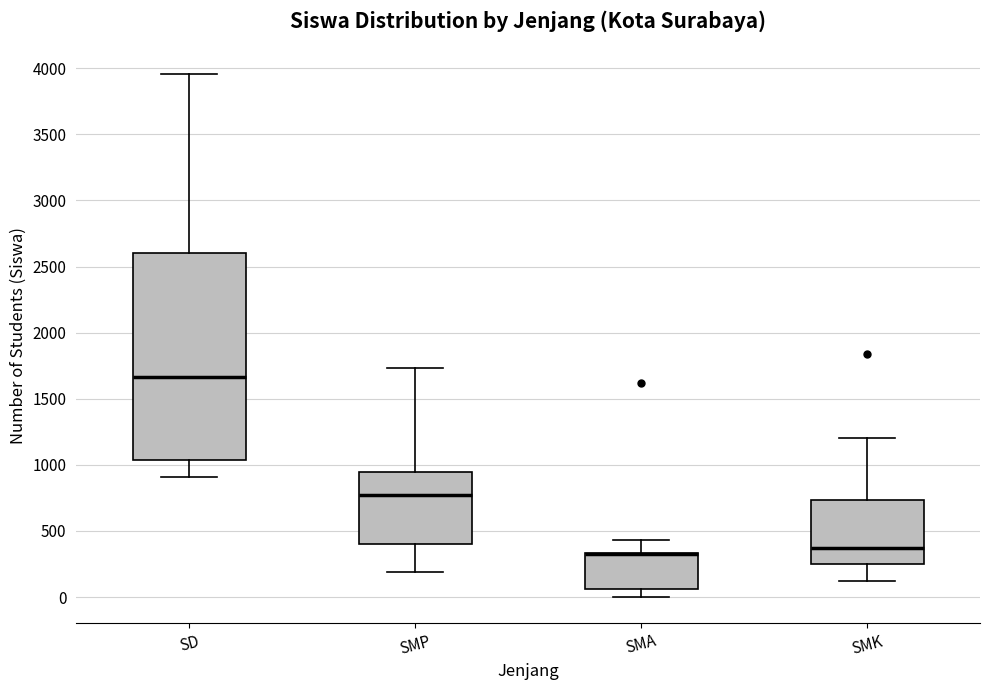

Reading left to right, read every box against the y-axis: the position of its median line, the range the box covers, and the ends of its whiskers. The values are not printed on the chart, so give them approximately, as read against the axis.

SD: median 1650, box 1050 to 2600, whiskers 900 to 3950
SMP: median 750, box 400 to 950, whiskers 200 to 1750
SMA: median 300 (drawn on the box's upper edge), box 50 to 350, whiskers 0 to 450
SMK: median 350, box 250 to 750, whiskers 100 to 1200